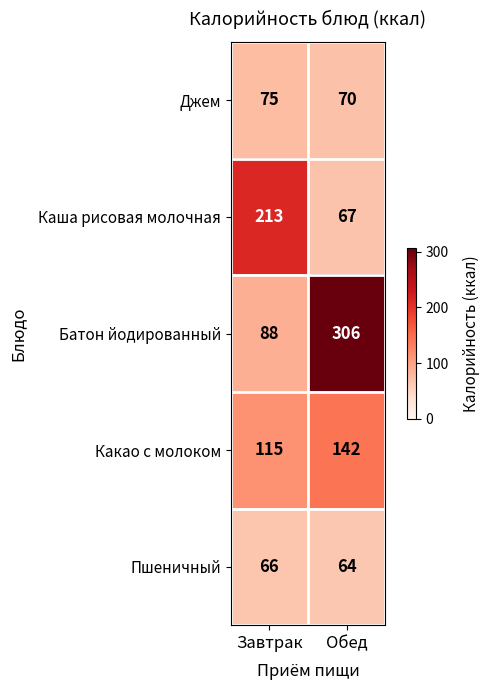

Reading left to right, transcribe all the data shown in this chart.

Джем: Завтрак=75	Обед=70
Каша рисовая молочная: Завтрак=213	Обед=67
Батон йодированный: Завтрак=88	Обед=306
Какао с молоком: Завтрак=115	Обед=142
Пшеничный: Завтрак=66	Обед=64